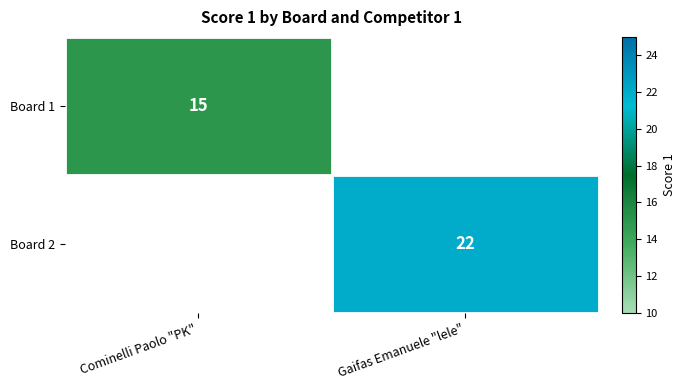

True or false: Board 1 has a value of 15 at Cominelli Paolo "PK".

True